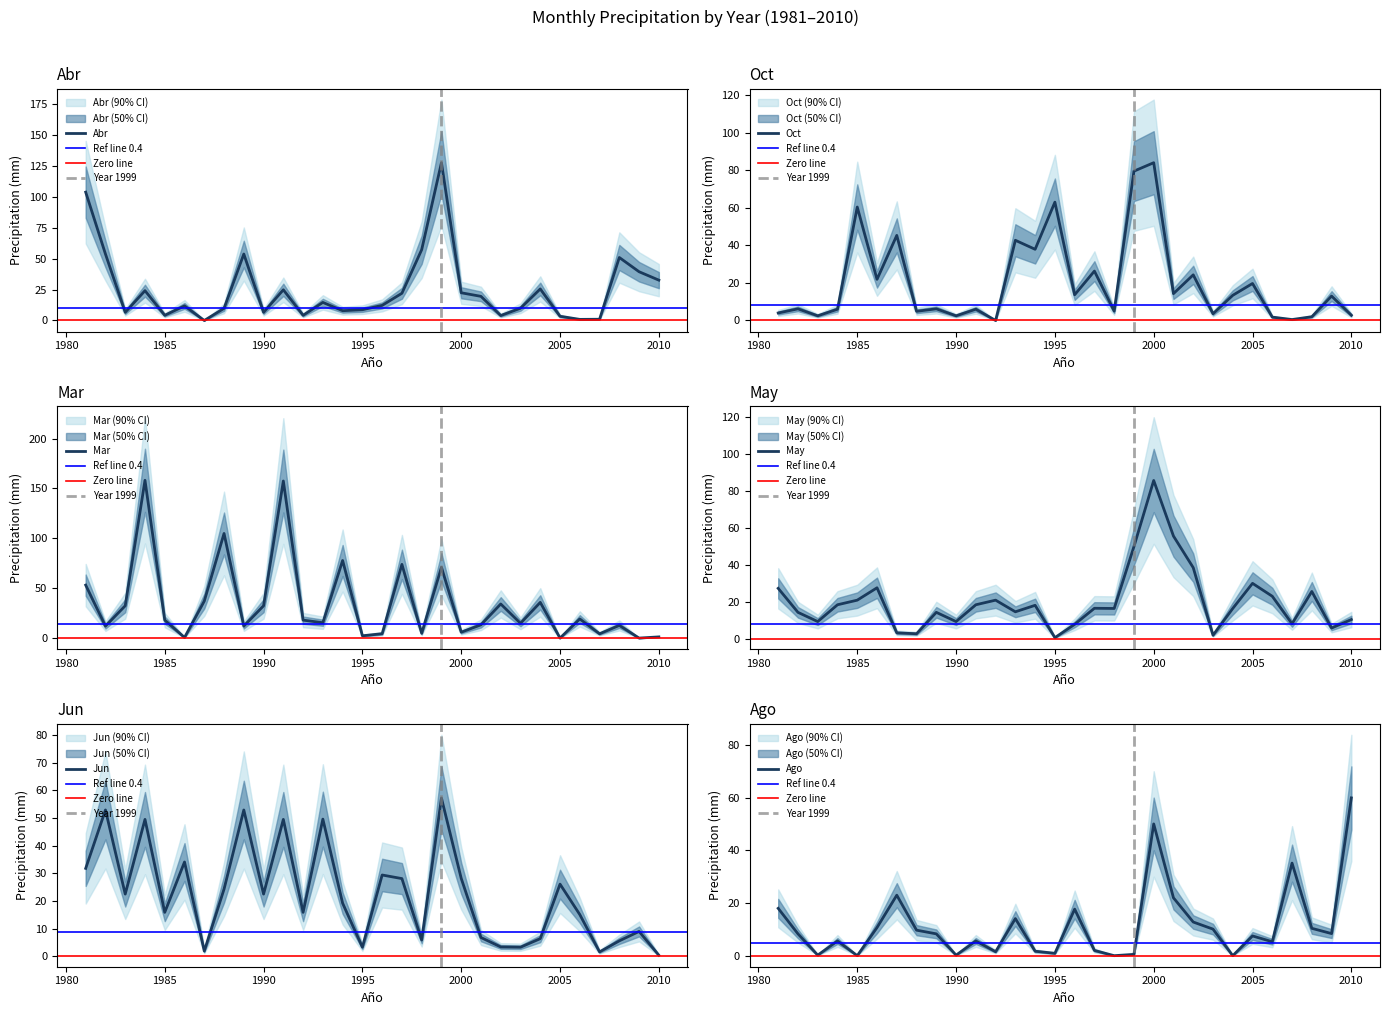

What is the sum of the Mar values at 2003 and 1991?

172.3